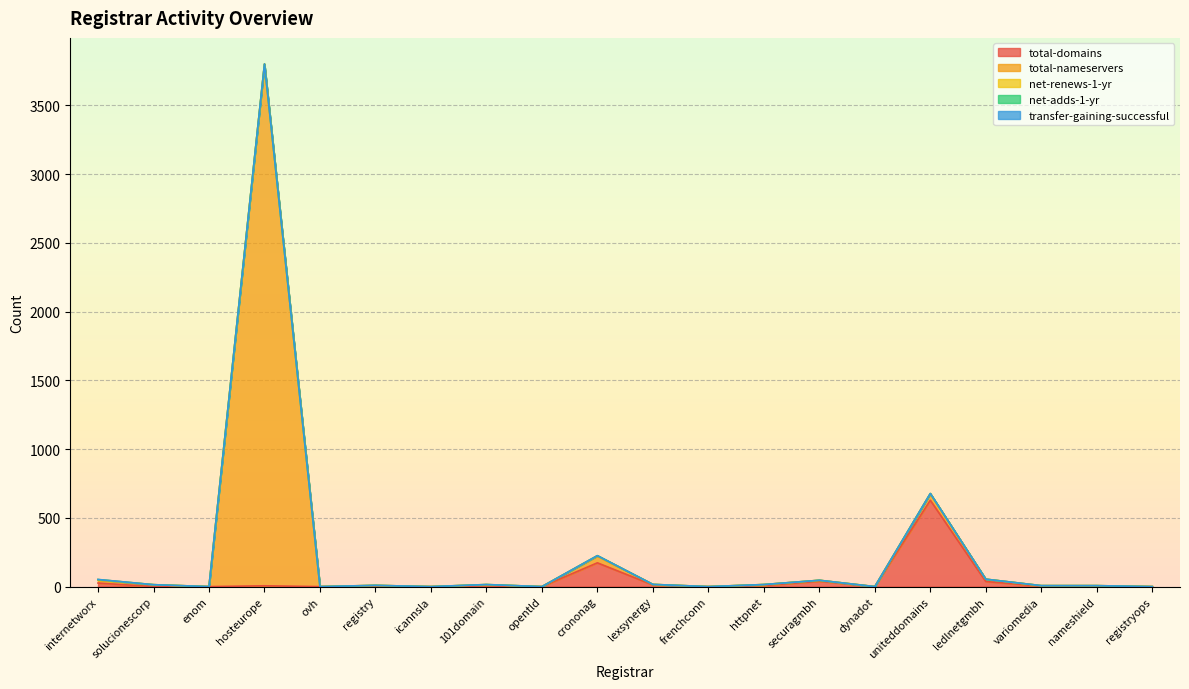

Is the value of total-nameservers at ledlnetgmbh greater than the value of net-adds-1-yr at registry?

Yes